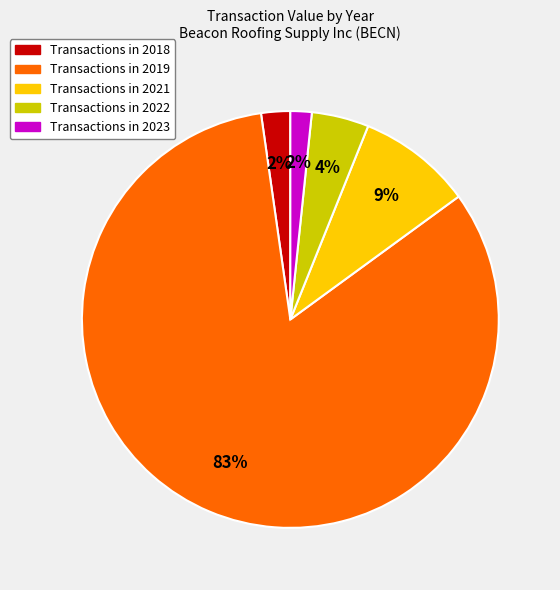

To the nearest percent, what is the average slice percentage?

20%